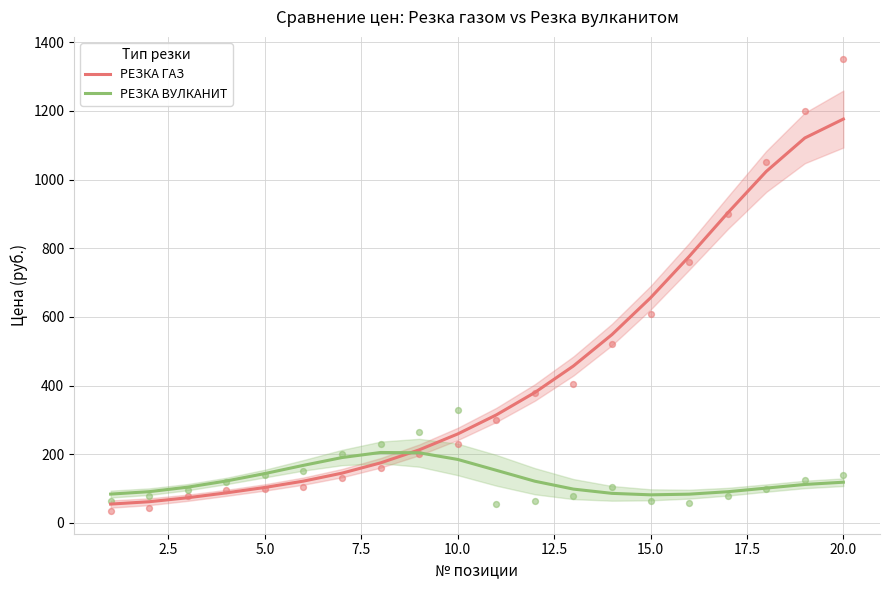

What is the highest value of the РЕЗКА ГАЗ series?

1176.5